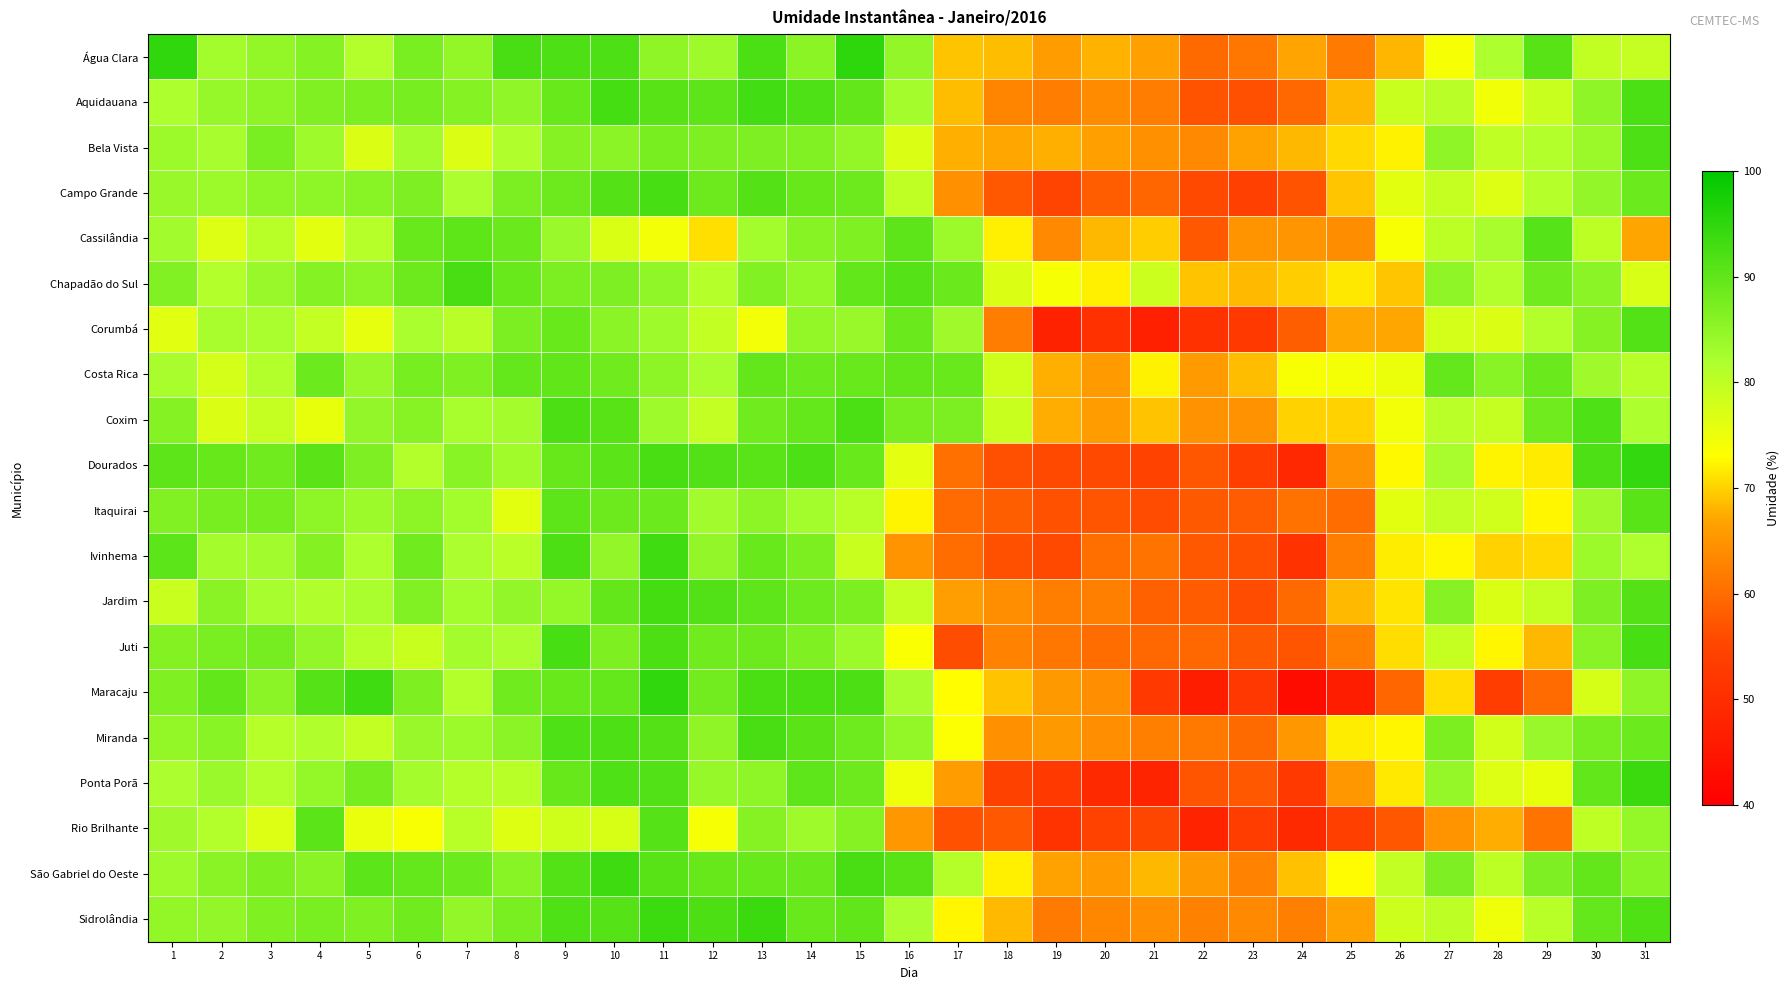

Reading left to right, what are all the values shown in this chart?

Água Clara: 1=95.0	2=83.0	3=84.7	4=86.1	5=81.3	6=87.2	7=84.7	8=92.4	9=91.9	10=91.8	11=85.0	12=83.4	13=92.0	14=85.5	15=95.1	16=84.5	17=69.1	18=68.7	19=66.0	20=68.0	21=66.4	22=59.8	23=61.2	24=66.9	25=61.8	26=68.1	27=73.9	28=81.9	29=90.8	30=79.8	31=79.3
Aquidauana: 1=81.9	2=84.3	3=85.3	4=86.6	5=87.1	6=87.5	7=86.1	8=84.8	9=89.1	10=92.6	11=90.8	12=90.2	13=93.0	14=91.7	15=89.6	16=82.8	17=68.7	18=62.9	19=62.0	20=63.9	21=62.0	22=56.8	23=56.3	24=59.4	25=68.2	26=78.9	27=80.6	28=74.5	29=78.8	30=84.9	31=92.0
Bela Vista: 1=83.7	2=82.6	3=87.2	4=83.4	5=76.9	6=82.8	7=76.9	8=81.5	9=86.0	10=85.4	11=87.4	12=86.9	13=87.0	14=86.3	15=84.7	16=76.9	17=67.7	18=67.2	19=67.7	20=66.3	21=64.4	22=63.7	23=66.7	24=68.3	25=70.6	26=72.2	27=84.9	28=79.9	29=81.3	30=83.8	31=91.9
Campo Grande: 1=84.1	2=83.7	3=85.1	4=85.1	5=85.8	6=86.9	7=82.0	8=87.2	9=88.7	10=91.2	11=92.5	12=88.6	13=91.2	14=89.3	15=88.6	16=79.9	17=64.4	18=57.5	19=54.8	20=58.1	21=59.1	22=55.5	23=54.0	24=56.8	25=69.3	26=76.2	27=79.3	28=76.7	29=81.1	30=84.6	31=88.8
Cassilândia: 1=83.0	2=76.8	3=80.7	4=76.1	5=80.9	6=89.2	7=90.0	8=89.0	9=83.9	10=77.1	11=74.3	12=70.9	13=83.0	14=85.8	15=86.7	16=90.2	17=83.6	18=72.0	19=63.7	20=68.2	21=69.7	22=57.5	23=64.9	24=65.0	25=64.1	26=73.6	27=80.3	28=82.3	29=90.9	30=80.3	31=67.0
Chapadão do Sul: 1=86.3	2=81.2	3=84.1	4=86.1	5=85.3	6=88.7	7=92.5	8=89.1	9=87.2	10=86.9	11=84.8	12=81.1	13=86.3	14=84.4	15=89.7	16=91.0	17=88.9	18=76.9	19=74.0	20=72.1	21=78.8	22=69.0	23=68.4	24=69.8	25=71.4	26=69.2	27=85.1	28=81.4	29=88.3	30=85.4	31=77.2
Corumbá: 1=76.4	2=82.4	3=82.2	4=79.5	5=75.8	6=82.2	7=80.6	8=87.1	9=89.2	10=85.5	11=83.4	12=79.7	13=74.4	14=84.7	15=84.1	16=88.9	17=83.3	18=62.1	19=47.6	20=50.8	21=47.2	22=50.8	23=52.5	24=58.2	25=67.1	26=67.2	27=77.7	28=77.0	29=81.3	30=86.0	31=91.2
Costa Rica: 1=82.4	2=77.7	3=81.4	4=88.8	5=84.0	6=87.5	7=86.7	8=89.4	9=89.9	10=88.3	11=85.3	12=82.1	13=89.7	14=88.8	15=89.1	16=89.6	17=89.0	18=78.2	19=67.7	20=65.9	21=72.2	22=65.8	23=68.7	24=73.5	25=74.2	26=75.1	27=89.4	28=85.8	29=88.9	30=83.3	31=80.8
Coxim: 1=86.1	2=76.8	3=79.5	4=75.5	5=84.6	6=85.9	7=82.5	8=82.8	9=92.0	10=90.8	11=83.4	12=79.5	13=88.3	14=89.5	15=92.0	16=87.4	17=87.2	18=78.9	19=67.5	20=66.1	21=69.0	22=64.7	23=64.7	24=70.0	25=70.0	26=74.4	27=80.5	28=79.4	29=88.2	30=91.8	31=81.9
Dourados: 1=90.2	2=89.2	3=88.2	4=90.6	5=86.9	6=81.4	7=85.8	8=83.2	9=89.3	10=90.5	11=92.5	12=91.5	13=90.7	14=91.9	15=89.0	16=75.9	17=60.5	18=56.4	19=55.4	20=55.5	21=54.4	22=57.3	23=53.5	24=48.9	25=64.7	26=72.6	27=82.4	28=72.3	29=71.7	30=91.8	31=94.6
Itaquirai: 1=86.3	2=87.5	3=87.8	4=85.1	5=83.5	6=85.3	7=83.0	8=76.2	9=90.2	10=88.5	11=88.8	12=83.0	13=85.3	14=83.0	15=80.7	16=72.2	17=59.9	18=58.2	19=56.5	20=56.9	21=56.0	22=57.7	23=57.8	24=60.6	25=60.1	26=76.1	27=79.6	28=78.1	29=72.4	30=83.2	31=90.7
Ivinhema: 1=90.3	2=82.7	3=83.1	4=86.2	5=81.9	6=88.4	7=82.0	8=80.5	9=91.9	10=84.5	11=93.3	12=84.6	13=89.1	14=87.0	15=79.0	16=64.9	17=60.0	18=56.4	19=55.7	20=60.3	21=60.9	22=57.4	23=56.5	24=51.0	25=62.2	26=71.8	27=72.5	28=70.0	29=70.4	30=83.5	31=81.8
Jardim: 1=79.0	2=85.7	3=82.5	4=81.5	5=82.2	6=86.3	7=83.0	8=84.6	9=84.4	10=89.6	11=92.9	12=91.5	13=90.0	14=88.5	15=87.1	16=79.3	17=66.2	18=64.2	19=62.2	20=62.5	21=58.6	22=58.0	23=56.0	24=59.8	25=68.4	26=71.2	27=86.0	28=77.1	29=79.4	30=86.9	31=91.2
Juti: 1=86.2	2=87.3	3=87.7	4=84.6	5=80.9	6=79.0	7=82.7	8=82.0	9=92.5	10=86.8	11=92.0	12=88.2	13=88.5	14=86.8	15=83.5	16=73.5	17=56.1	18=62.8	19=61.1	20=60.0	21=59.2	22=59.5	23=57.6	24=57.0	25=62.2	26=70.8	27=79.3	28=72.4	29=68.2	30=85.7	31=92.5
Maracaju: 1=86.7	2=89.8	3=85.4	4=91.0	5=93.3	6=86.8	7=81.3	8=88.2	9=89.0	10=89.5	11=94.9	12=88.0	13=92.4	14=92.4	15=92.0	16=82.3	17=72.8	18=69.0	19=65.6	20=64.2	21=52.5	22=46.3	23=52.0	24=42.7	25=46.4	26=59.2	27=70.7	28=53.3	29=59.8	30=77.5	31=85.0
Miranda: 1=84.7	2=85.8	3=80.8	4=81.5	5=79.6	6=84.1	7=83.5	8=85.5	9=91.8	10=91.8	11=91.2	12=85.1	13=92.5	14=90.5	15=88.5	16=84.7	17=73.4	18=64.5	19=65.6	20=64.2	21=62.3	22=61.6	23=59.8	24=65.3	25=71.8	26=72.4	27=87.0	28=78.1	29=84.0	30=87.4	31=88.8
Ponta Porã: 1=82.0	2=83.9	3=81.4	4=84.5	5=87.7	6=82.8	7=81.2	8=80.7	9=89.2	10=91.8	11=91.5	12=84.3	13=85.2	14=90.0	15=88.7	16=74.8	17=66.1	18=54.4	19=52.6	20=49.1	21=47.9	22=57.0	23=57.4	24=52.5	25=65.5	26=71.5	27=84.3	28=76.8	29=75.4	30=89.8	31=93.8
Rio Brilhante: 1=83.3	2=81.5	3=76.7	4=90.4	5=75.2	6=73.6	7=80.7	8=76.7	9=78.2	10=77.3	11=91.0	12=73.8	13=86.0	14=83.4	15=86.0	16=65.4	17=56.6	18=57.5	19=51.1	20=54.6	21=55.1	22=47.7	23=53.3	24=49.0	25=53.8	26=57.2	27=64.8	28=67.6	29=60.8	30=80.0	31=84.5
São Gabriel do Oeste: 1=83.4	2=85.6	3=86.8	4=85.6	5=90.3	6=89.4	7=88.8	8=85.7	9=91.2	10=93.5	11=90.8	12=89.3	13=89.2	14=89.0	15=92.5	16=90.8	17=81.2	18=72.0	19=66.6	20=65.9	21=68.3	22=65.6	23=62.8	24=68.8	25=72.8	26=79.6	27=86.9	28=80.3	29=86.9	30=89.6	31=85.7
Sidrolândia: 1=84.8	2=84.5	3=86.7	4=87.2	5=86.7	6=88.2	7=84.6	8=87.3	9=91.7	10=91.0	11=93.7	12=92.0	13=93.9	14=89.2	15=89.9	16=82.0	17=72.4	18=68.4	19=61.8	20=63.4	21=64.2	22=62.6	23=63.6	24=62.3	25=66.7	26=78.5	27=80.1	28=74.7	29=80.7	30=89.5	31=91.7